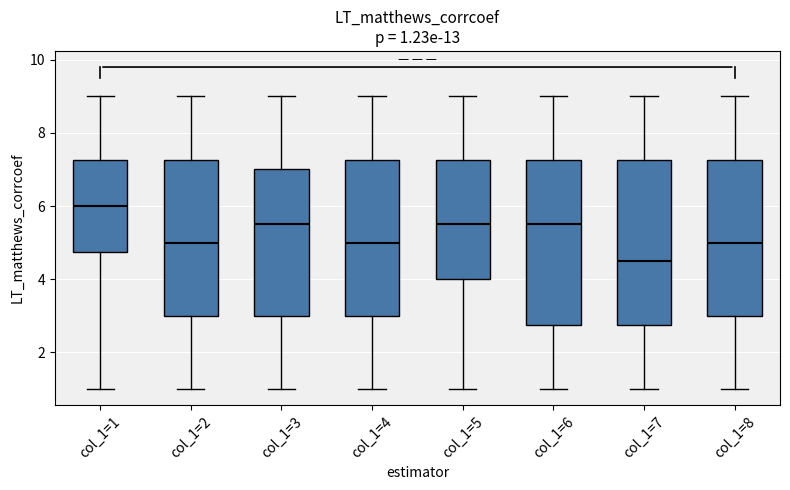

Which box has the highest median line?

col_1=1